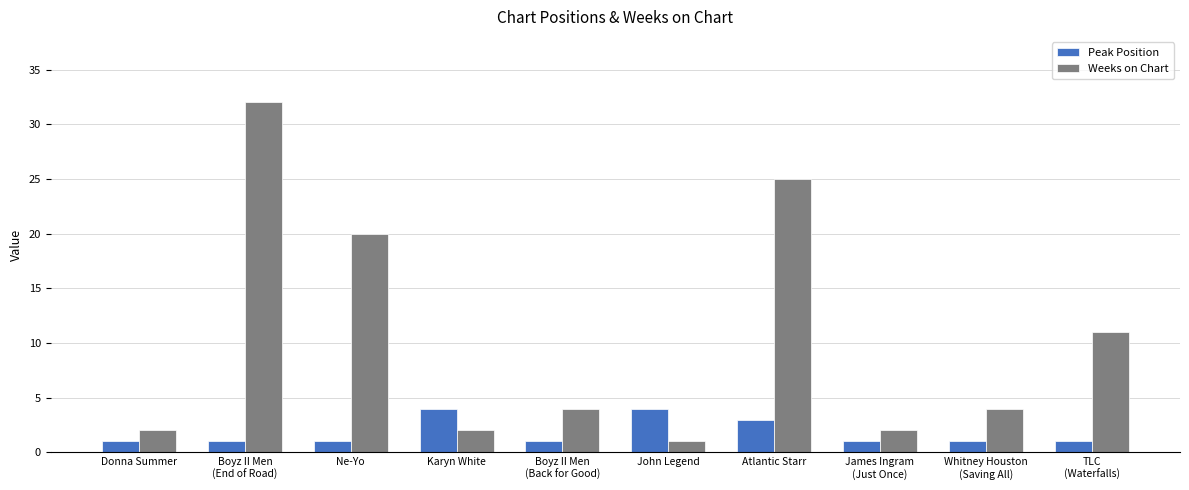

Reading left to right, list all the values displayed in this chart.

Peak Position: Donna Summer=1	Boyz II Men
(End of Road)=1	Ne-Yo=1	Karyn White=4	Boyz II Men
(Back for Good)=1	John Legend=4	Atlantic Starr=3	James Ingram
(Just Once)=1	Whitney Houston
(Saving All)=1	TLC
(Waterfalls)=1
Weeks on Chart: Donna Summer=2	Boyz II Men
(End of Road)=32	Ne-Yo=20	Karyn White=2	Boyz II Men
(Back for Good)=4	John Legend=1	Atlantic Starr=25	James Ingram
(Just Once)=2	Whitney Houston
(Saving All)=4	TLC
(Waterfalls)=11